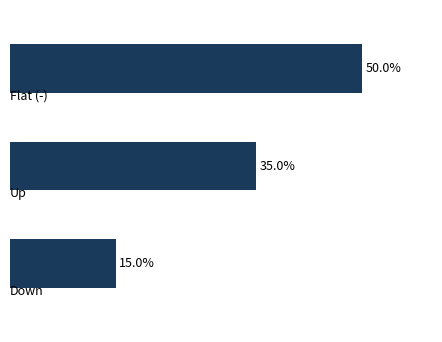

Rank the categories by value from highest to lowest.

0.0, 1.0, 2.0